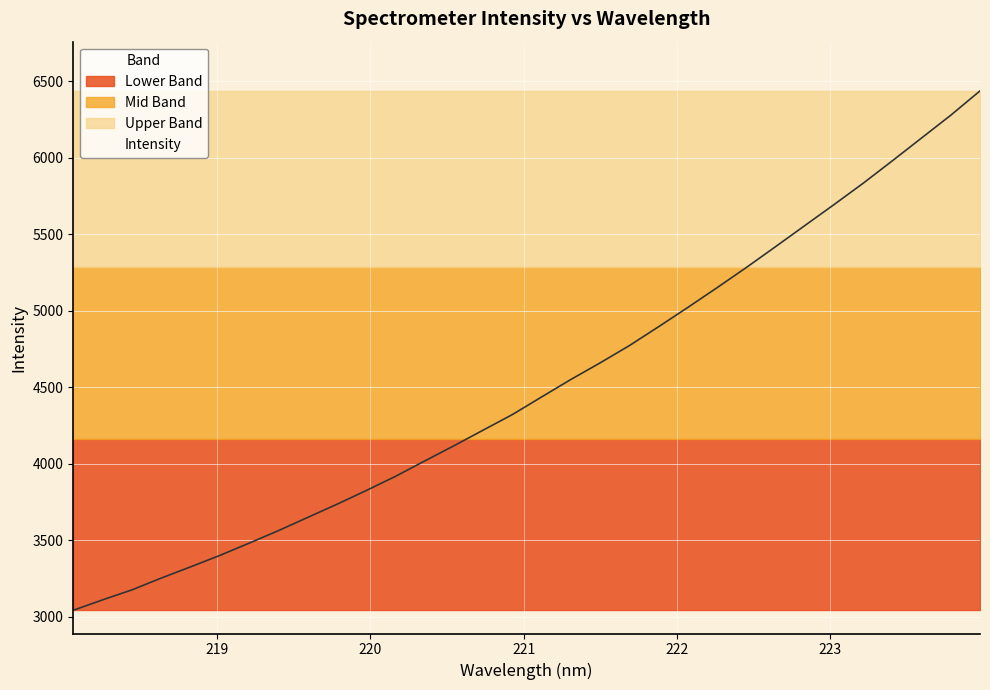

Rank the categories by value from lowest to highest.

218.0596, 218.2508, 218.442, 218.6332, 218.8244, 219.0156, 219.2067, 219.3979, 219.589, 219.7801, 219.9712, 220.1623, 220.3533, 220.5444, 220.7354, 220.9264, 221.1174, 221.3083, 221.4993, 221.6902, 221.8812, 222.0721, 222.263, 222.4538, 222.6447, 222.8355, 223.0264, 223.2172, 223.408, 223.5987, 223.7895, 223.9802